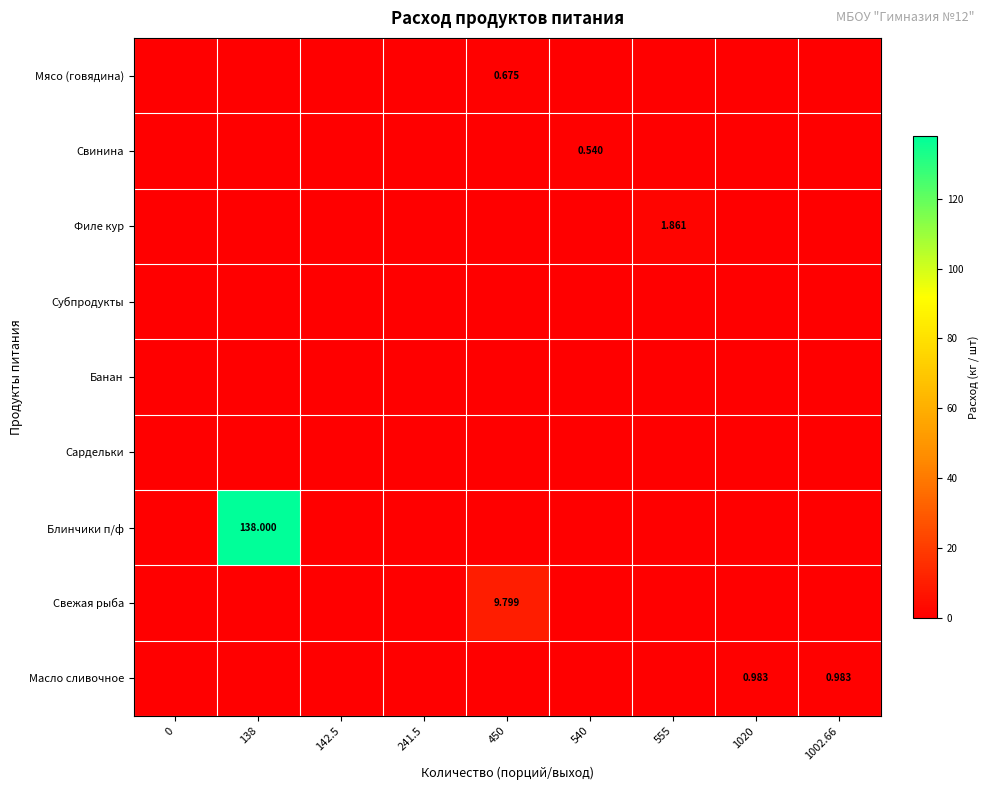

True or false: Свежая рыба has a value of 5.6 at 1020.

False